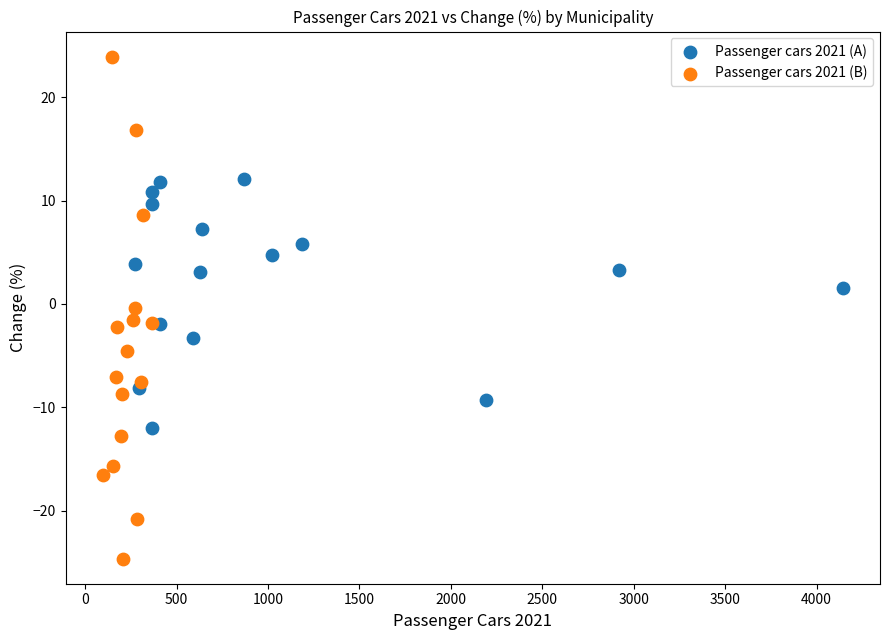

Which series contains the lowest Y value?

Passenger cars 2021 (B)